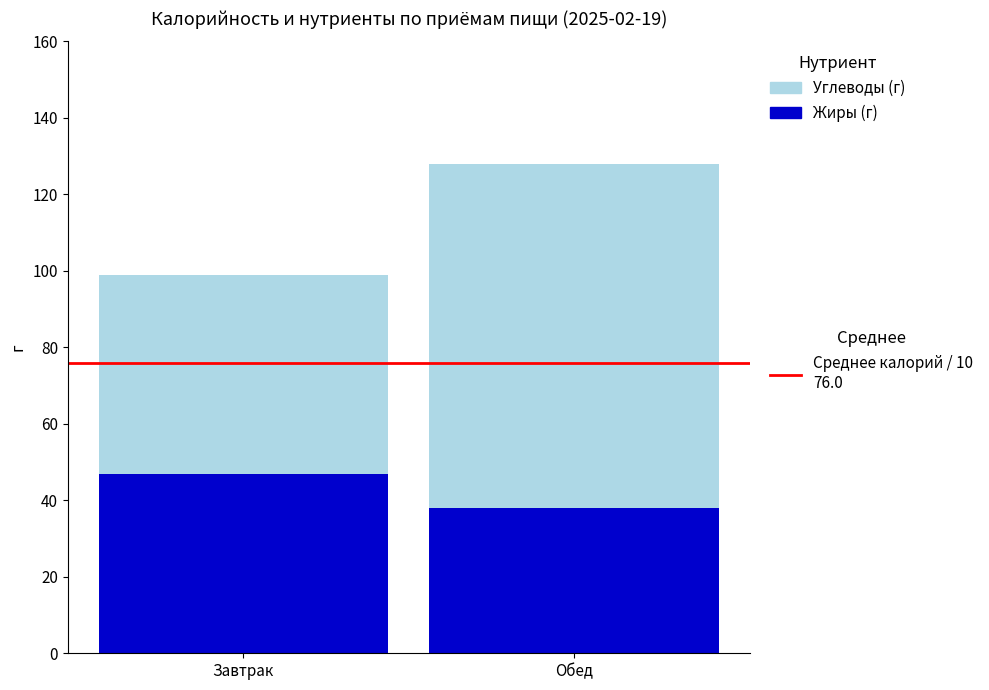

At which category is the sum across all series the highest?

Обед